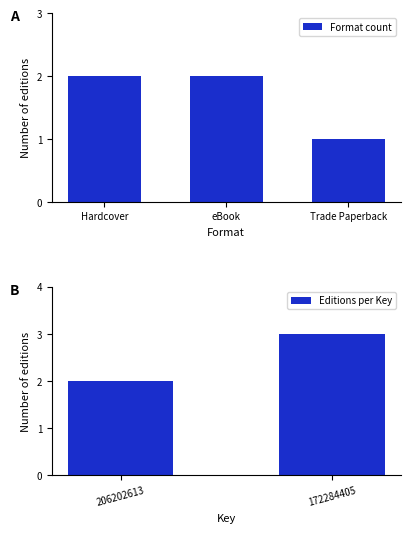

Does the chart contain any negative values?

No